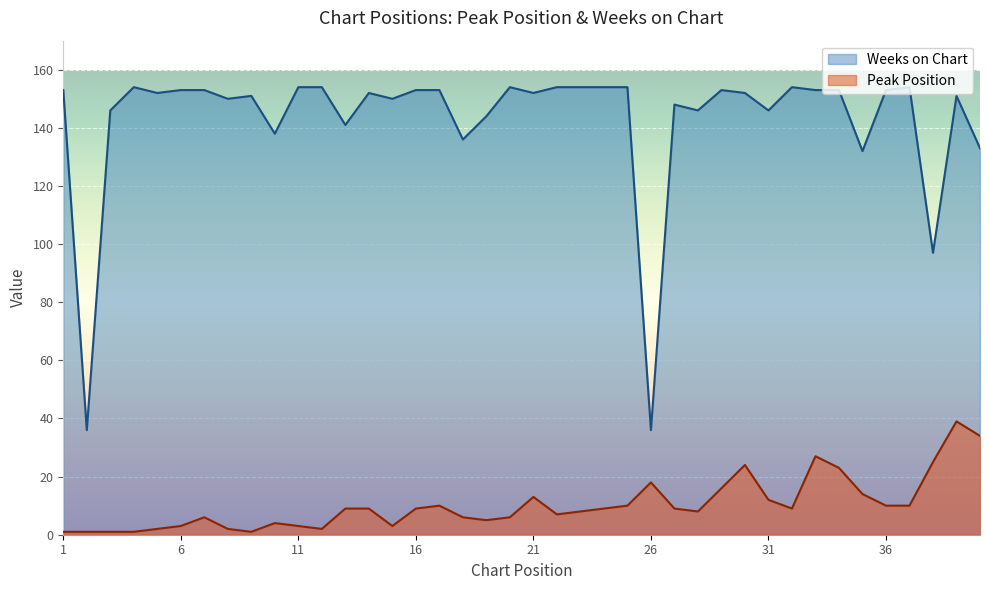

Where is the first local minimum for Peak Position?

9